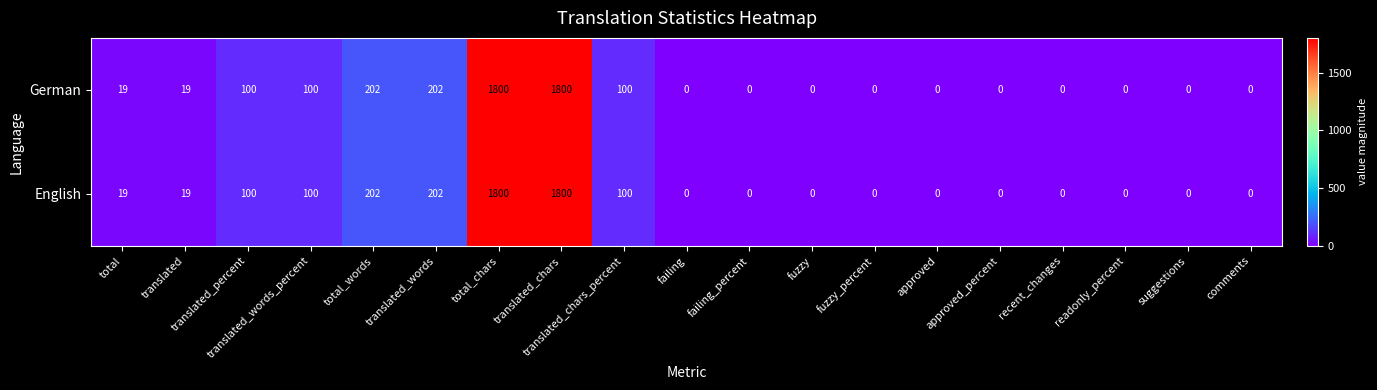

How many distinct data groups are displayed?

2